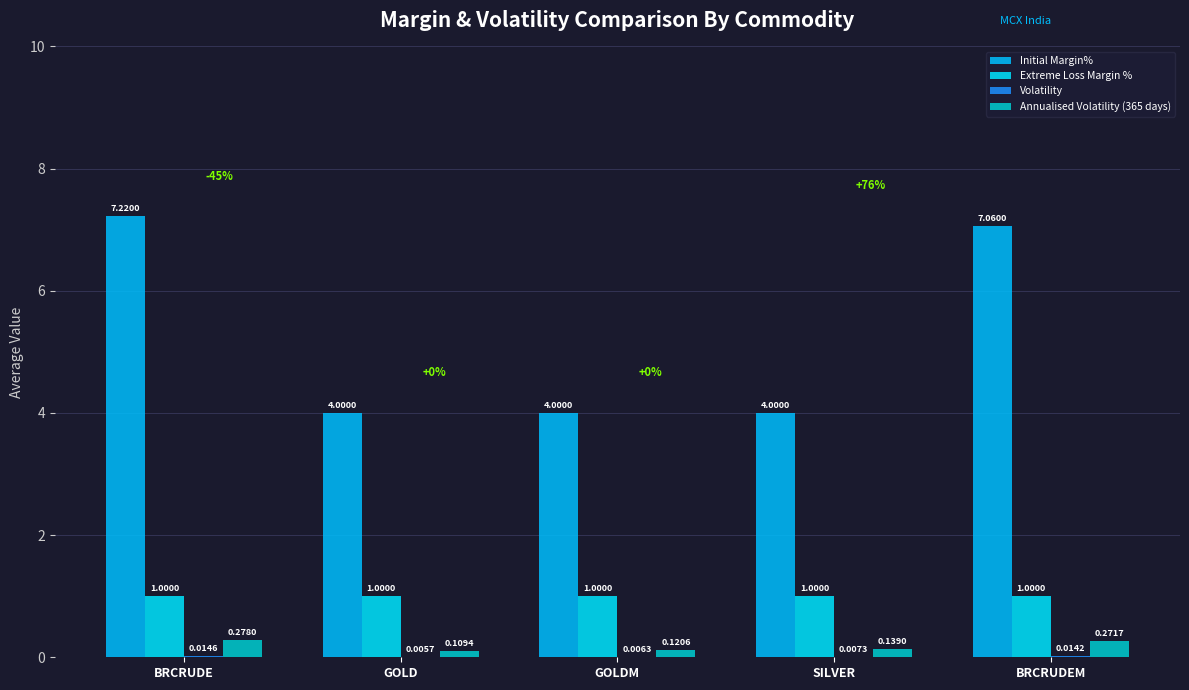

How many data points does each series have?

5